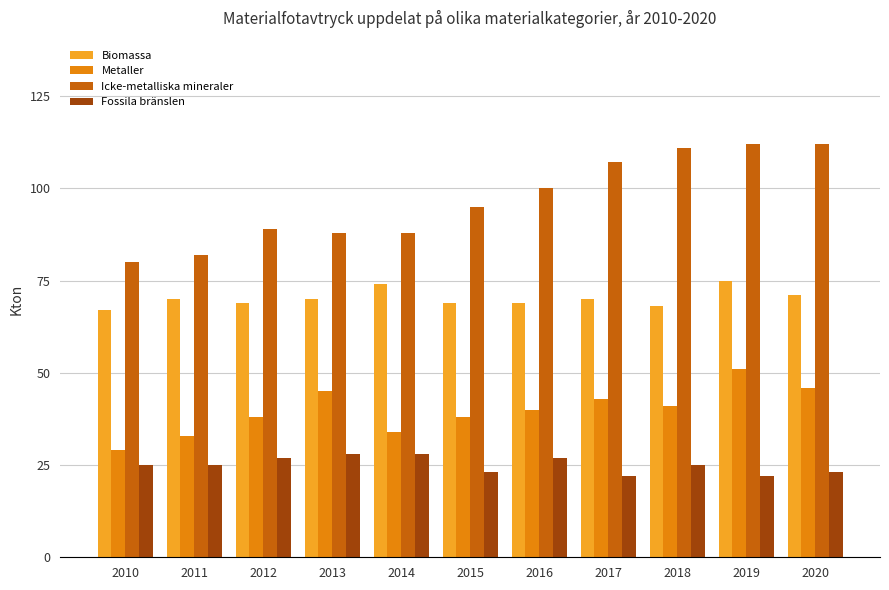

What is the total value across all series at 2014?

224